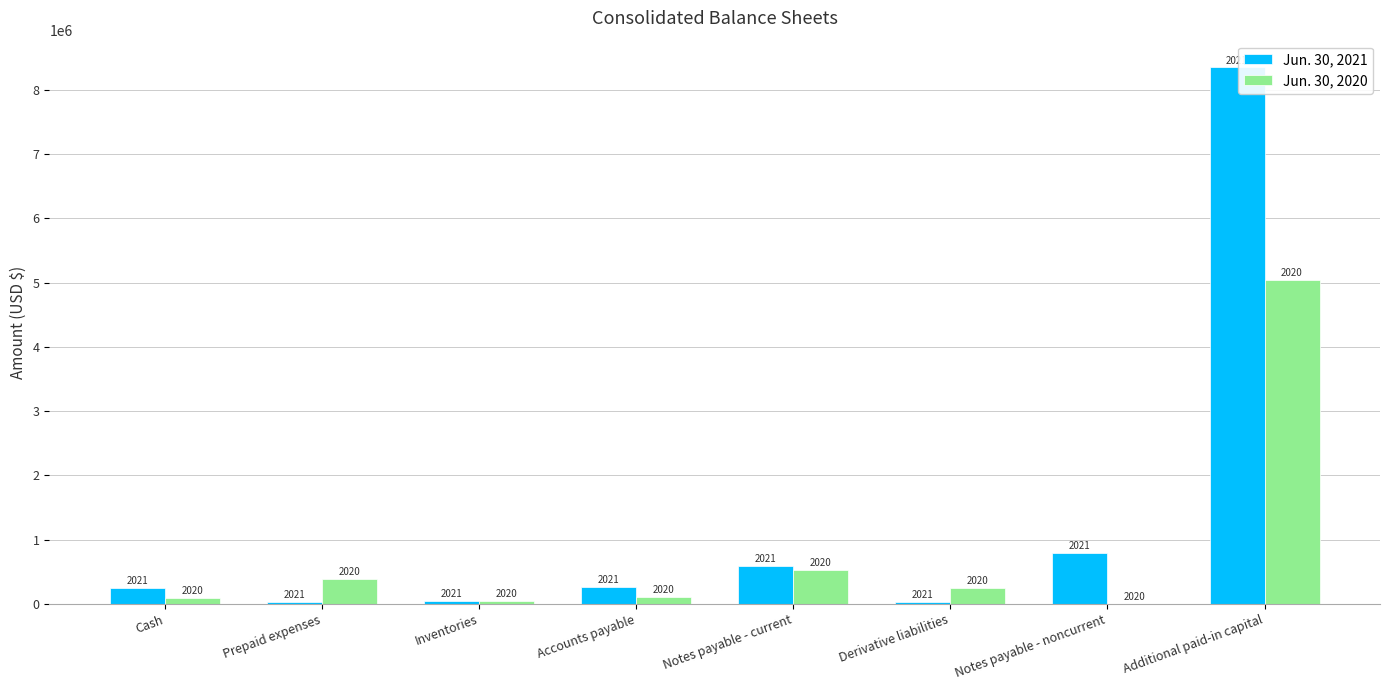

How many groups of bars are there?

8